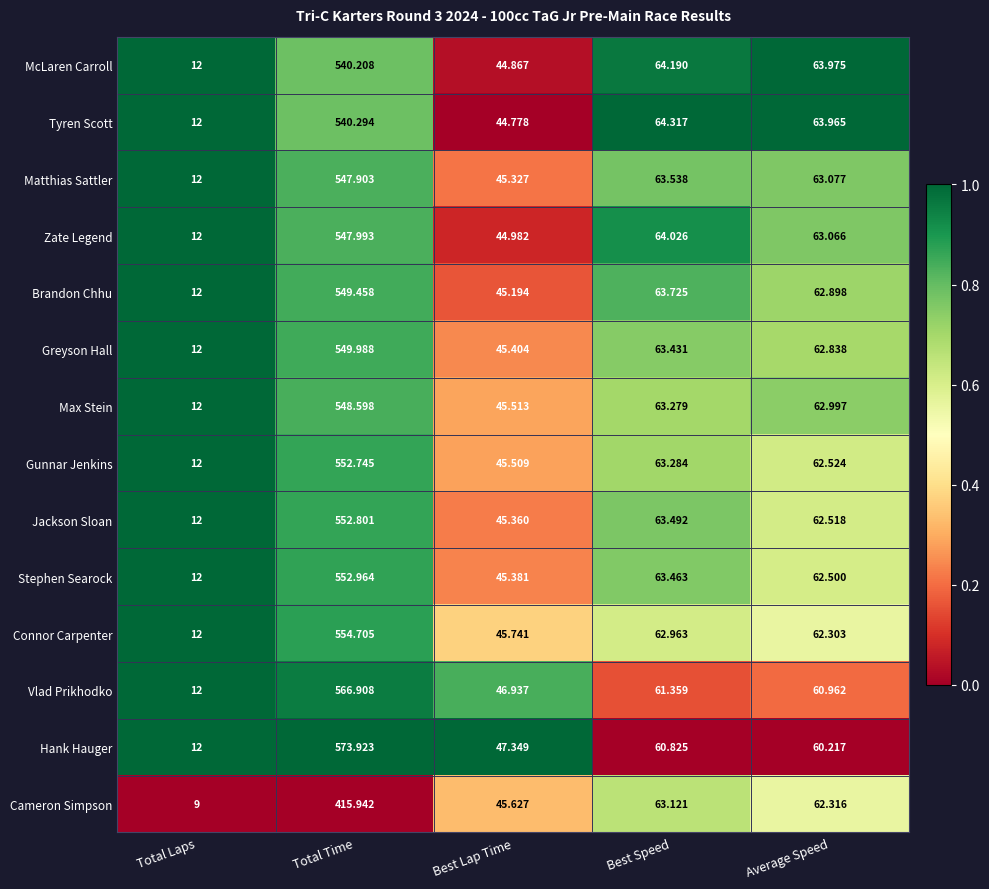

At which category is the sum across all series the highest?

Total Time